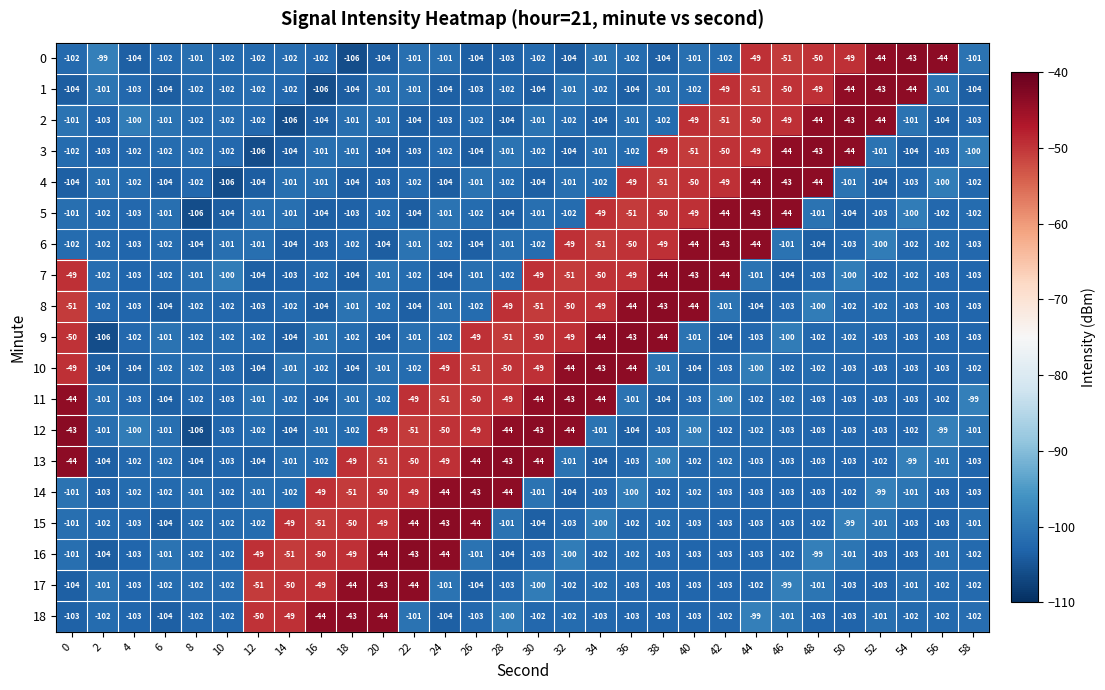

The 16 series shows -142 at 52. True or false?

False